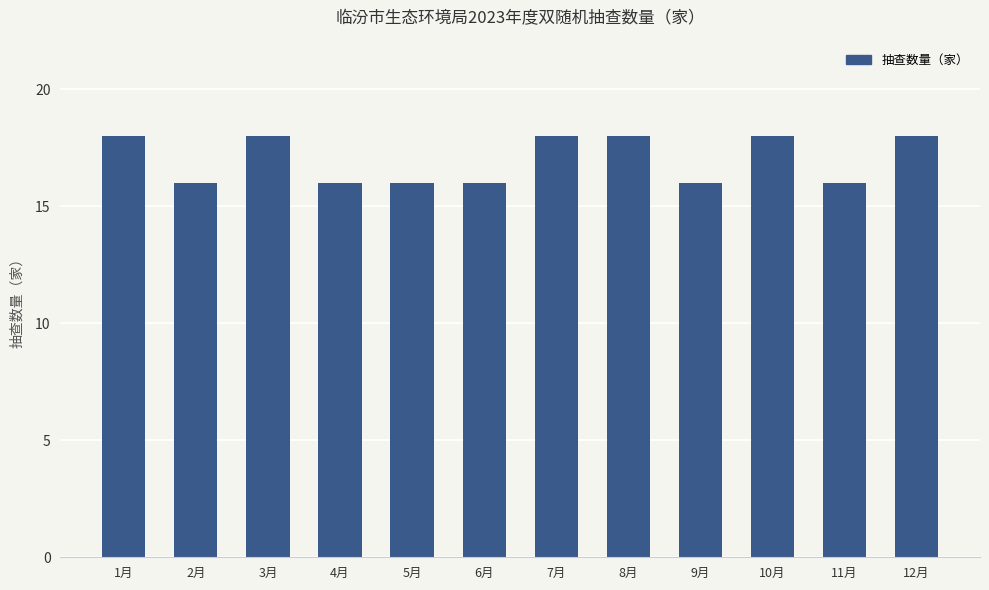

The value at 7月 is 18. True or false?

True